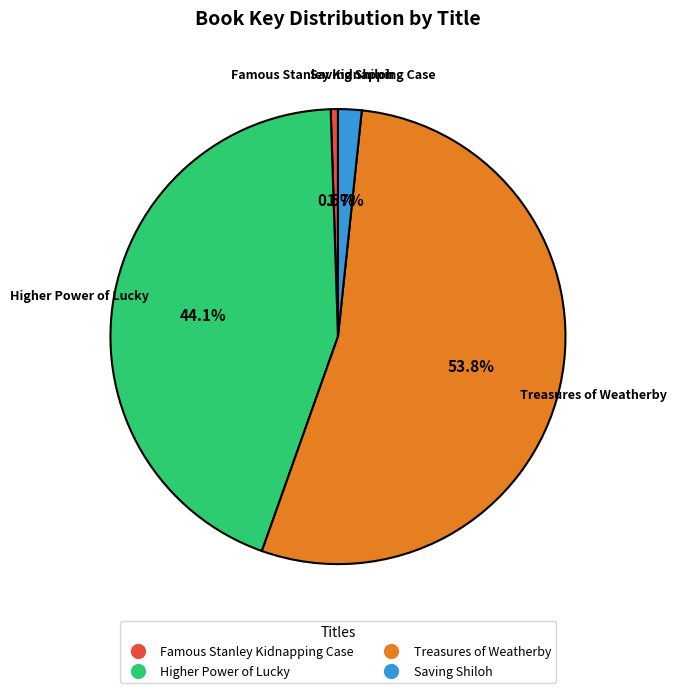

To the nearest percent, what is the difference between the largest and smallest slice percentages?

53%